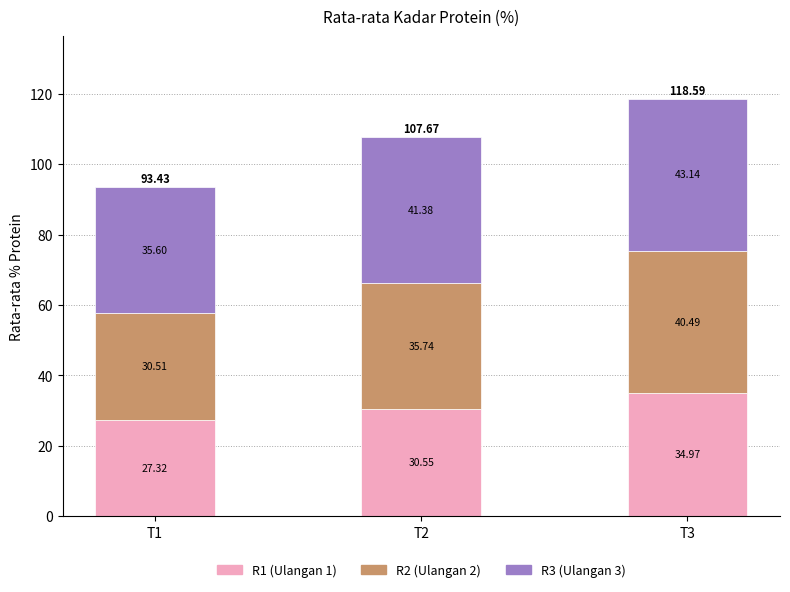

How many bars are there in total?

3